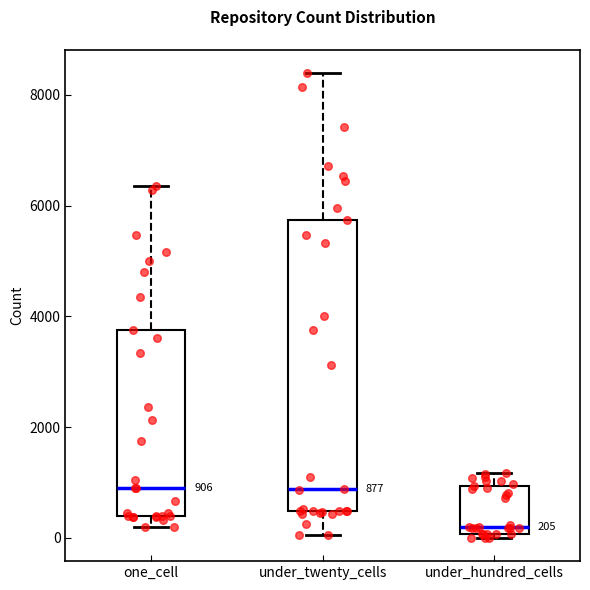

Which box is the tallest, from its lower edge to its upper edge?

under_twenty_cells